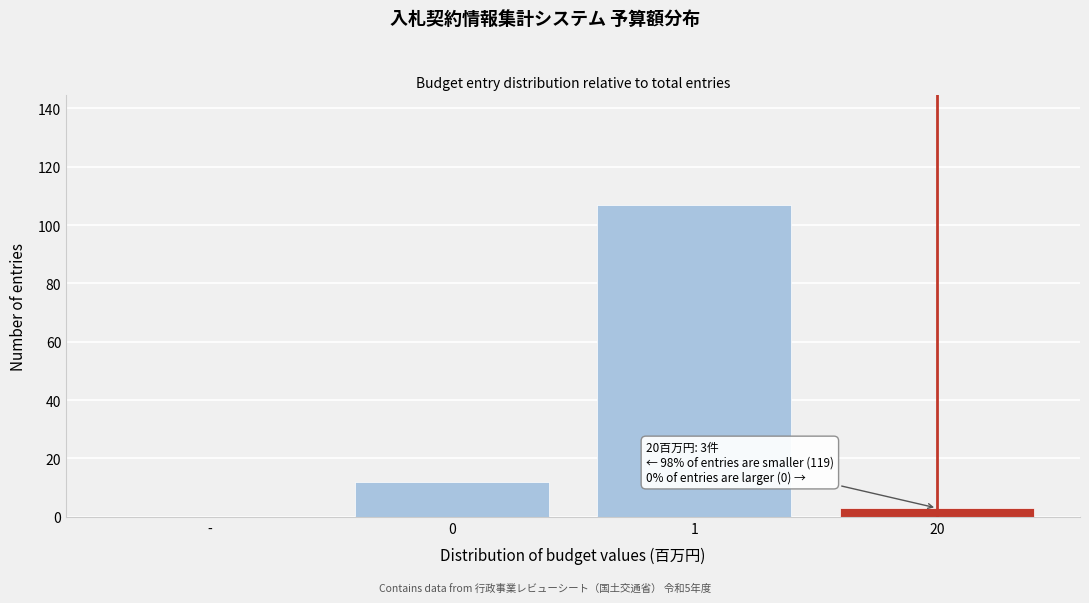

Reading left to right, what are all the values shown in this chart?

-=0	0=12	1=107	20=3